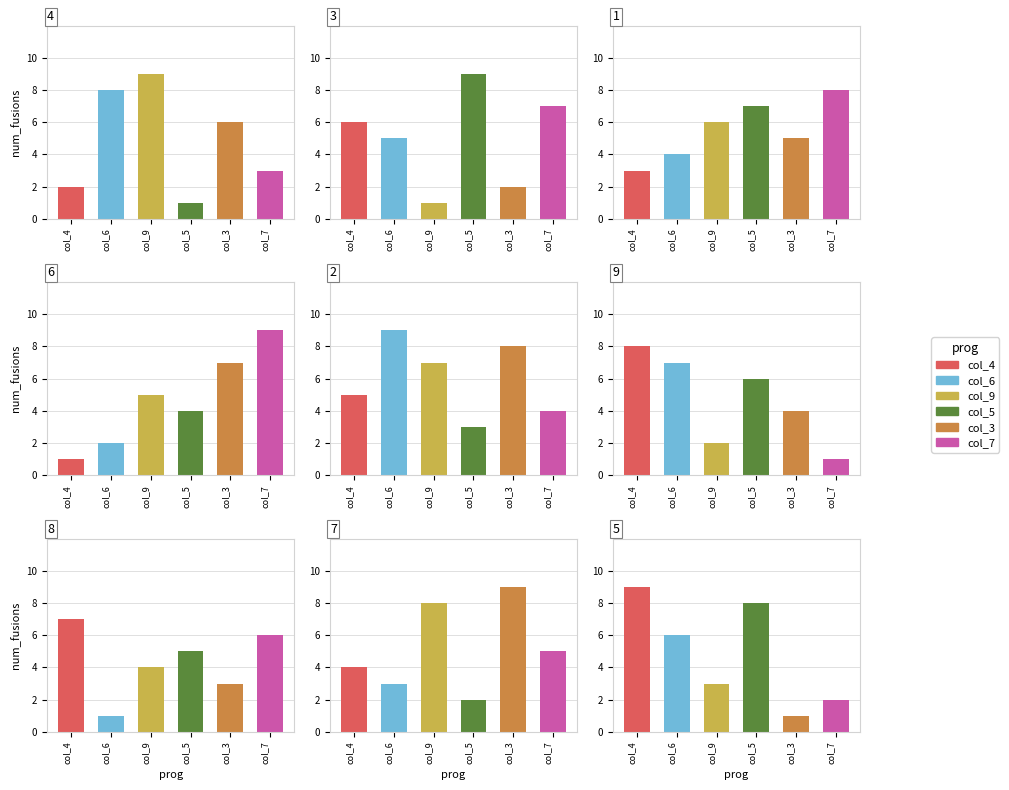

At which label does col_6 reach its peak?

2